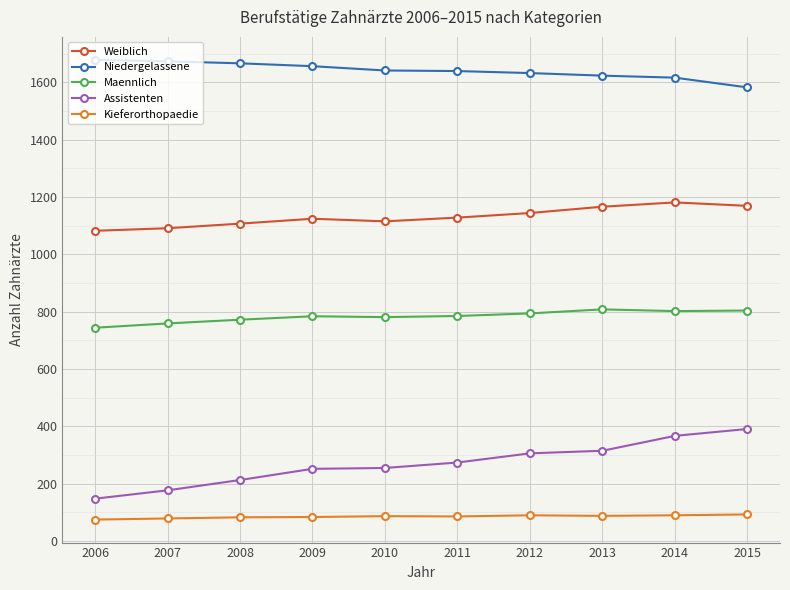

What is the difference between the second highest and second lowest values in the Weiblich series?

78